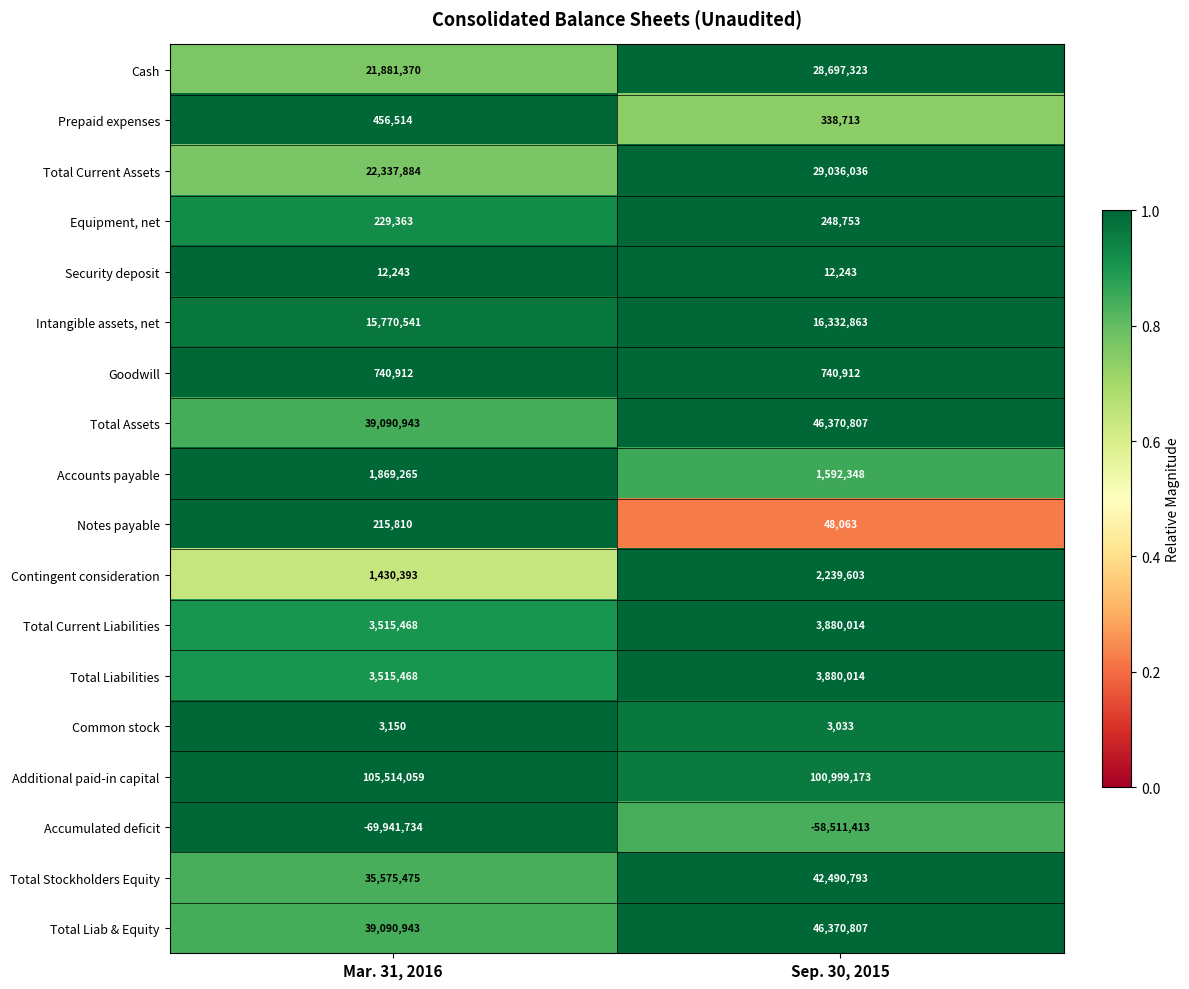

What is the total value across all series at Sep. 30, 2015?

264770085